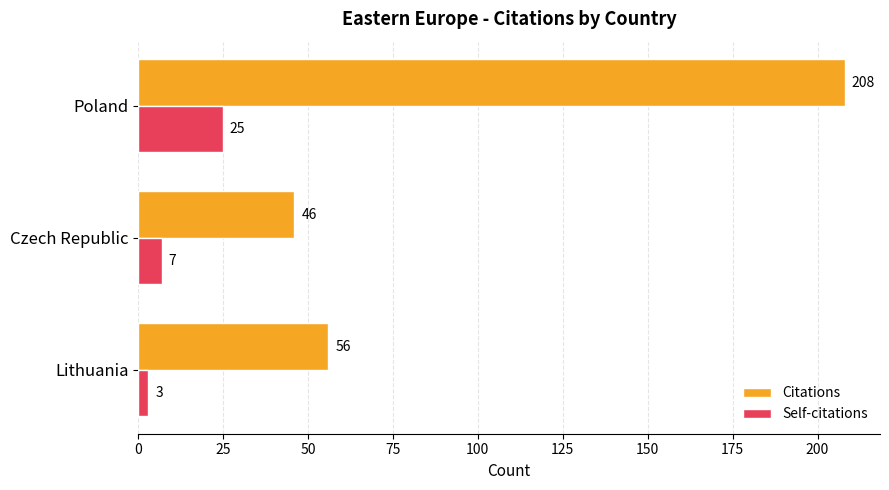

Is it true that Citations equals 208 at Poland?

True